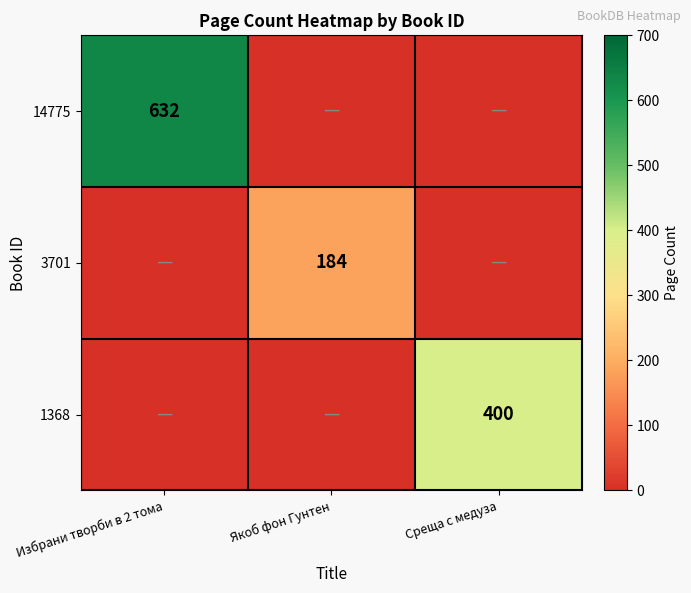

True or false: 14775 has a value of 206 at Избрани творби в 2 тома.

False